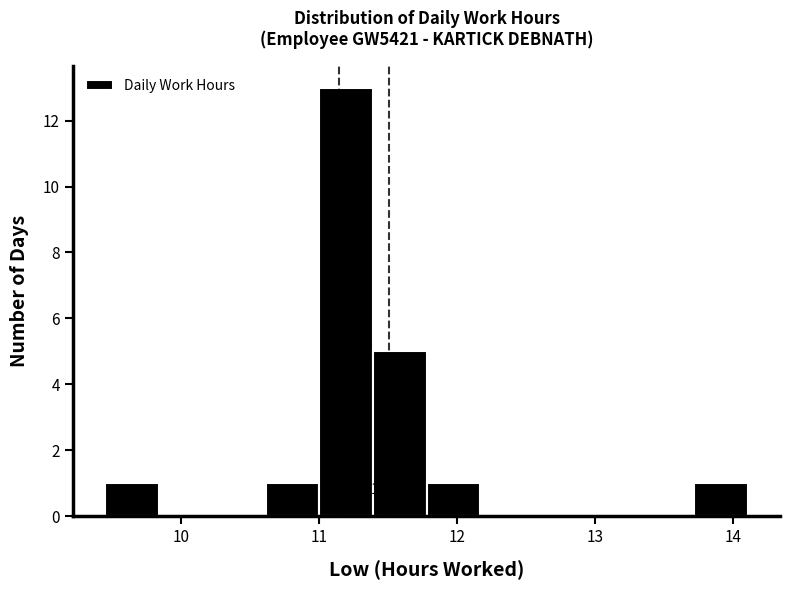

Read against the x-axis, roughly where is the centre of the tallest bar?

11.2